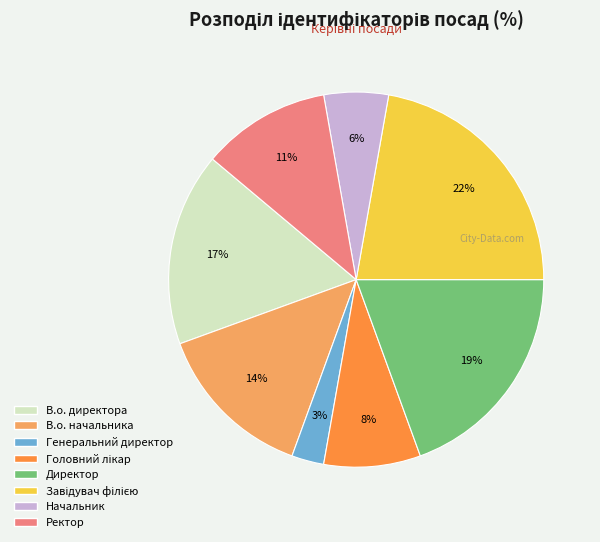

Count the number of slices in the pie.

8